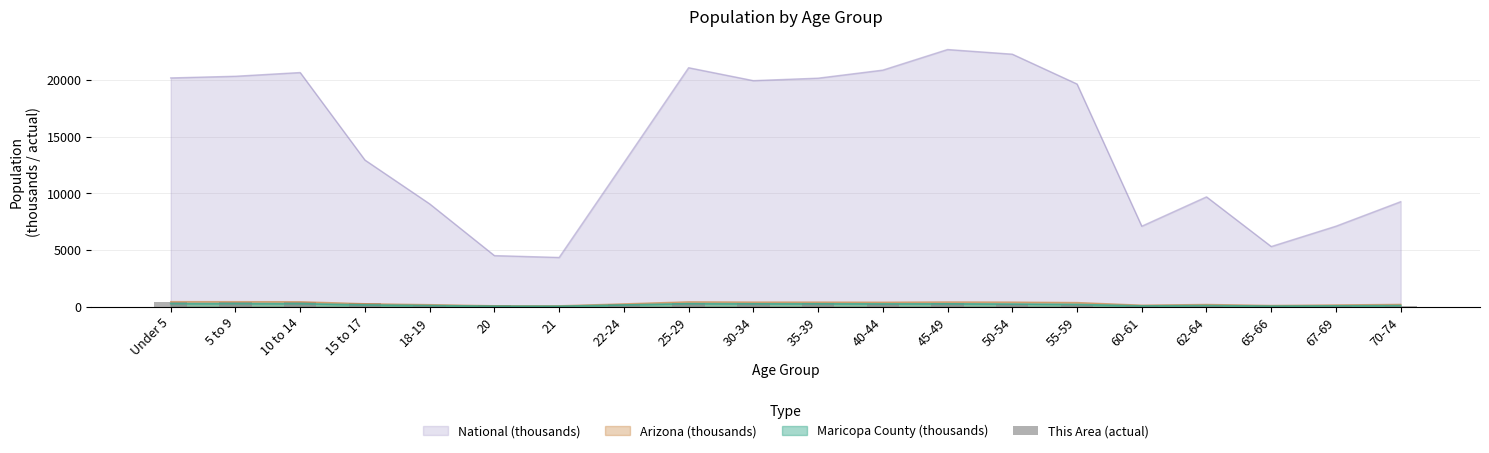

The chart shows a value of 179 at 20. True or false?

False